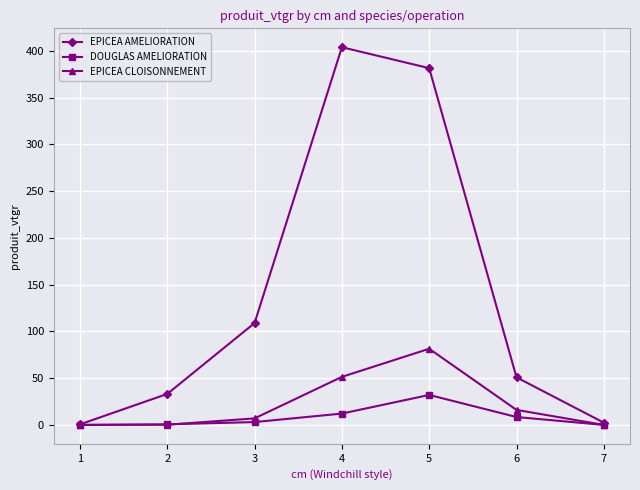

What is the value of the EPICEA CLOISONNEMENT point at the 4th from the left?

51.4